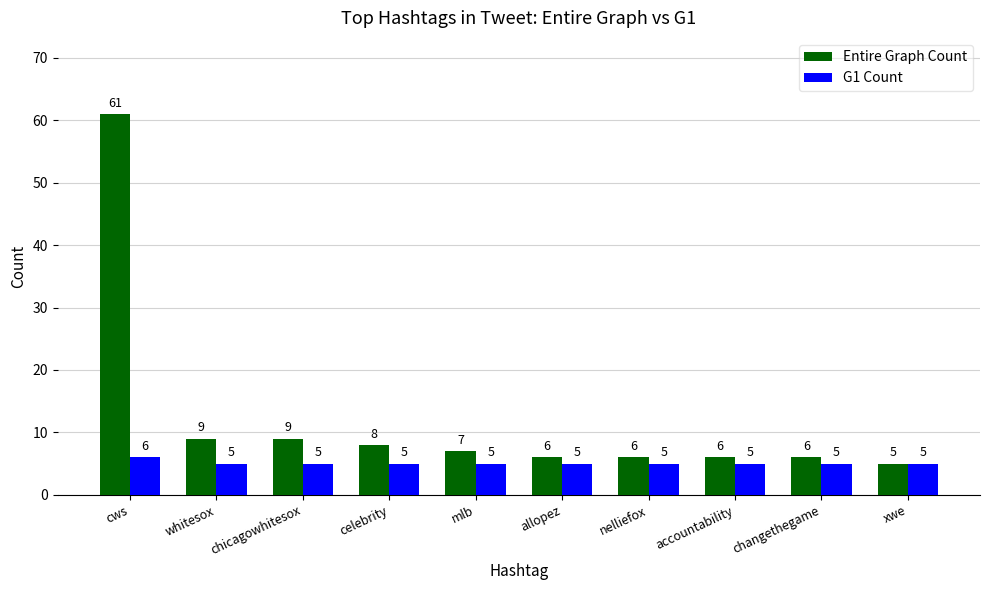

Is the value of Entire Graph Count at mlb greater than the value of G1 Count at mlb?

Yes